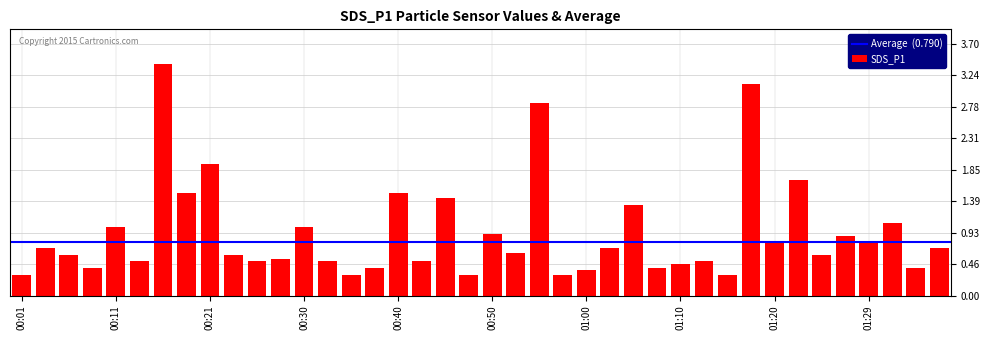

What is the minimum value shown in the chart?

0.3